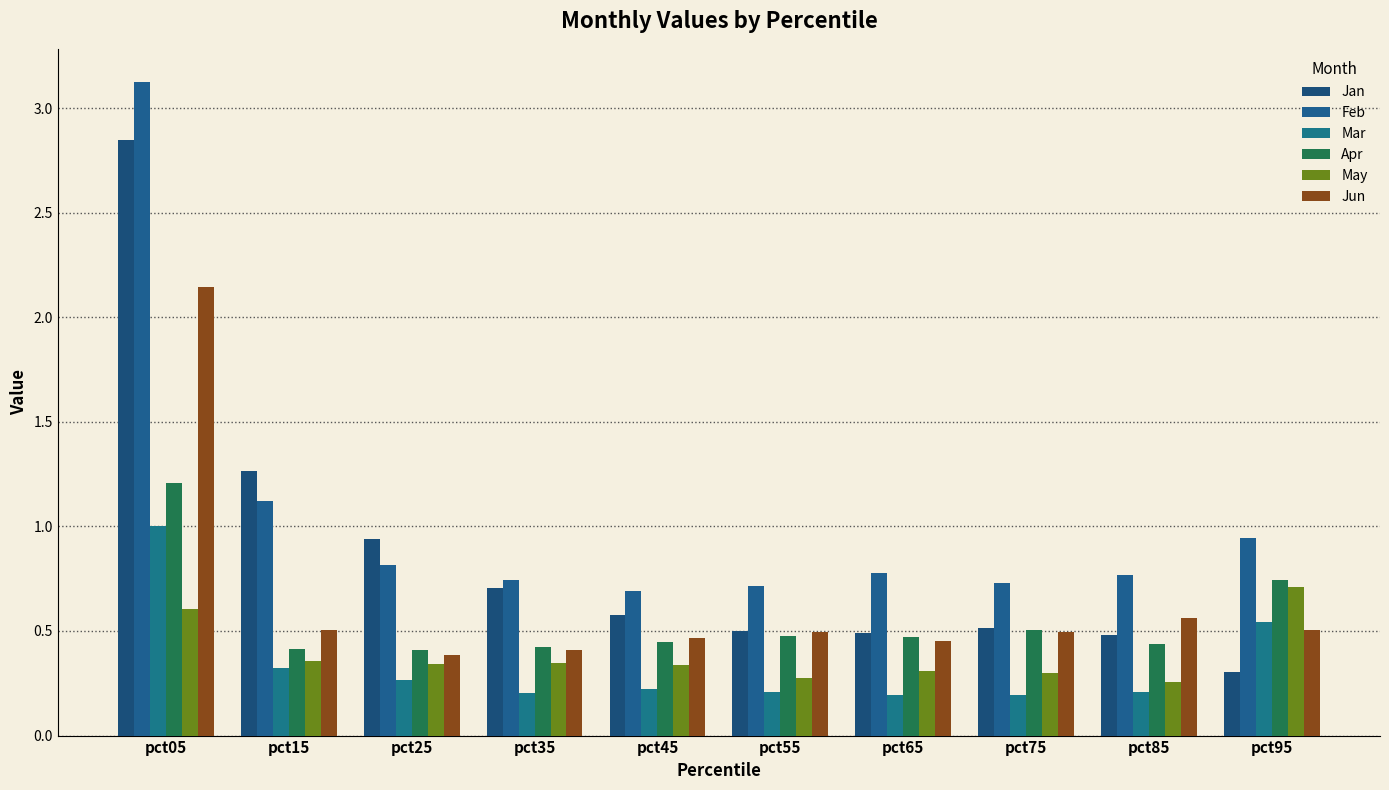

What is the value of the Mar bar at the 3rd from the left?

0.3